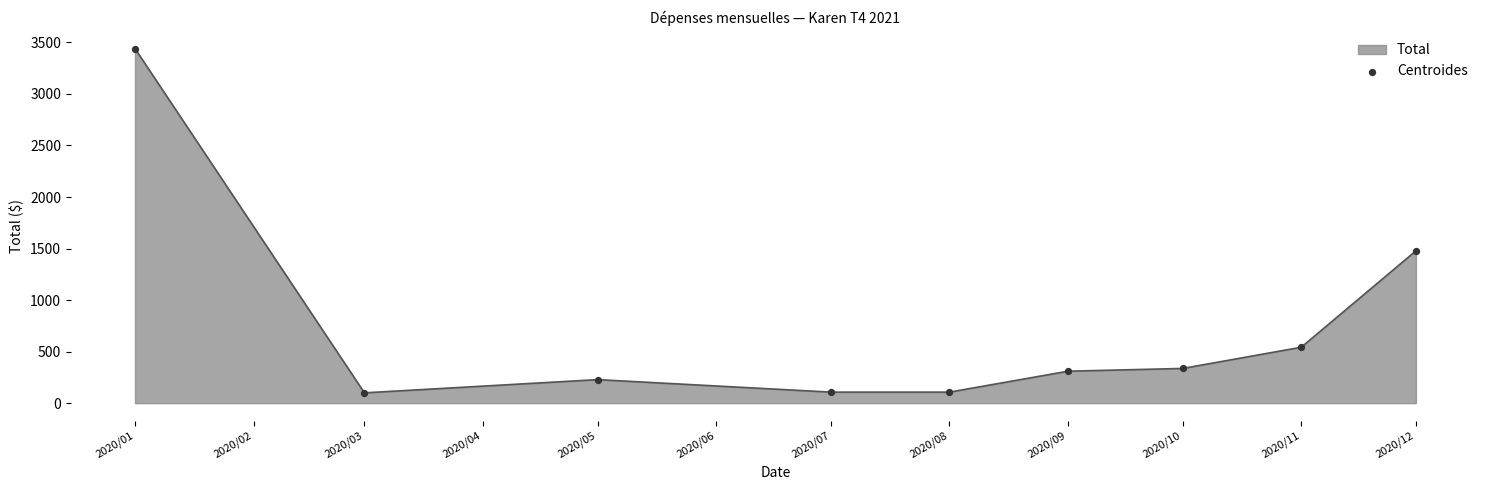

What is the ratio of the value at 2020/09 to the value at 2020/03?

3.1